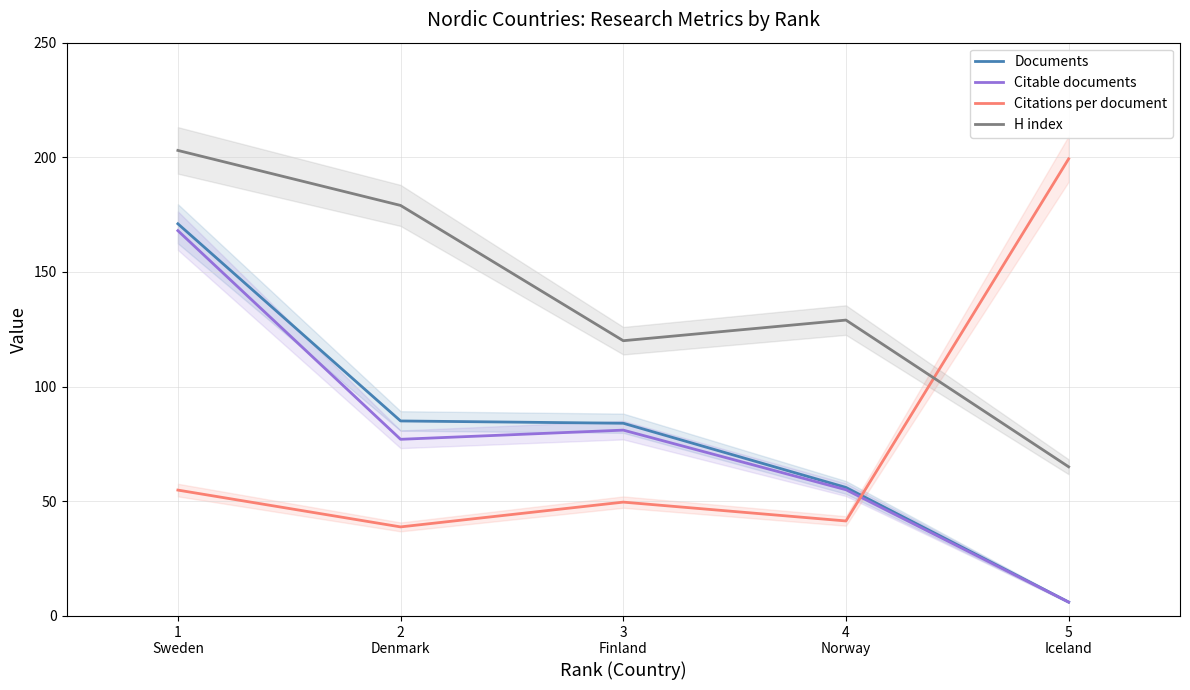

Reading left to right, transcribe all the data shown in this chart.

Documents: 1
Sweden=171.0	2
Denmark=85.0	3
Finland=84.0	4
Norway=56.0	5
Iceland=6.0
Citable documents: 1
Sweden=168.0	2
Denmark=77.0	3
Finland=81.0	4
Norway=55.0	5
Iceland=6.0
Citations per document: 1
Sweden=54.9	2
Denmark=38.8	3
Finland=49.6	4
Norway=41.4	5
Iceland=199.3
H index: 1
Sweden=203.0	2
Denmark=179.0	3
Finland=120.0	4
Norway=129.0	5
Iceland=65.0